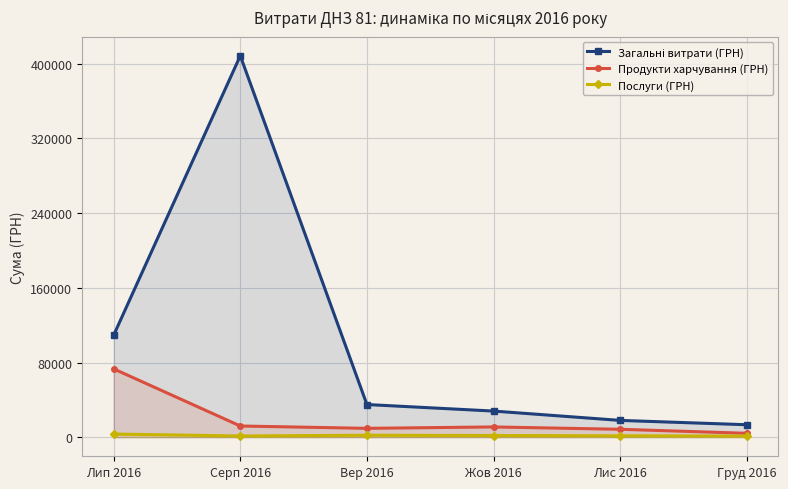

True or false: Загальні витрати (ГРН) has more than 1 interior local peaks.

False